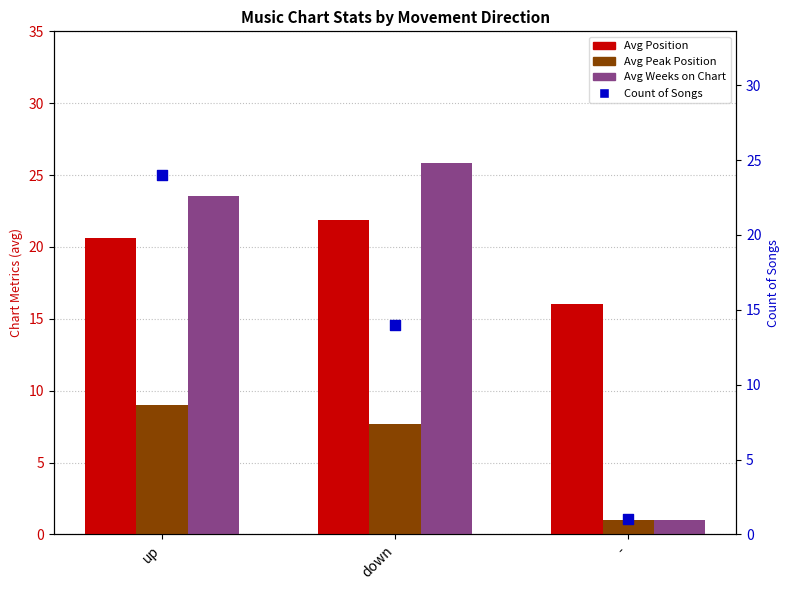

Which series reaches the maximum Y coordinate?

Avg Weeks on Chart